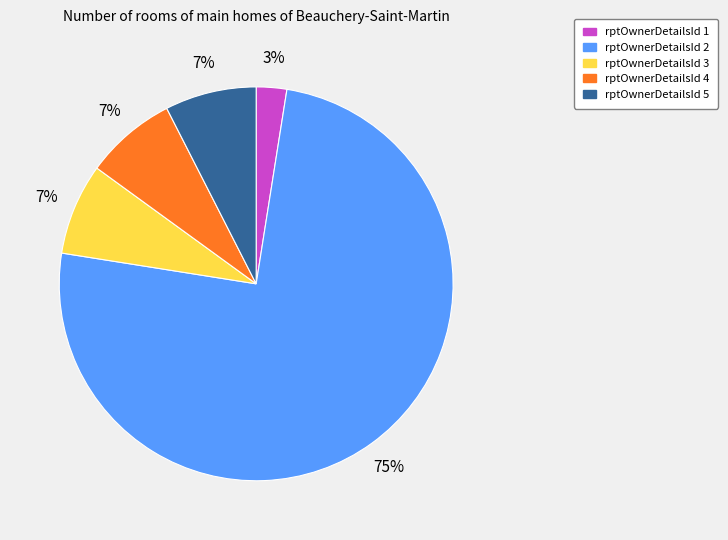

Does any single category account for the majority?

Yes